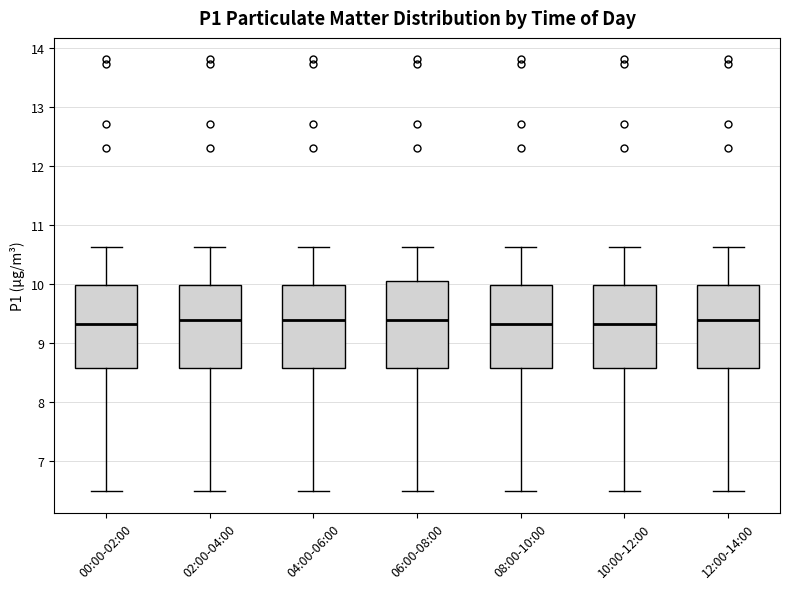

Where is the upper edge of the box for 08:00-10:00 on the y-axis? The values are not printed on the chart, so give them approximately, as read against the axis.

10.0